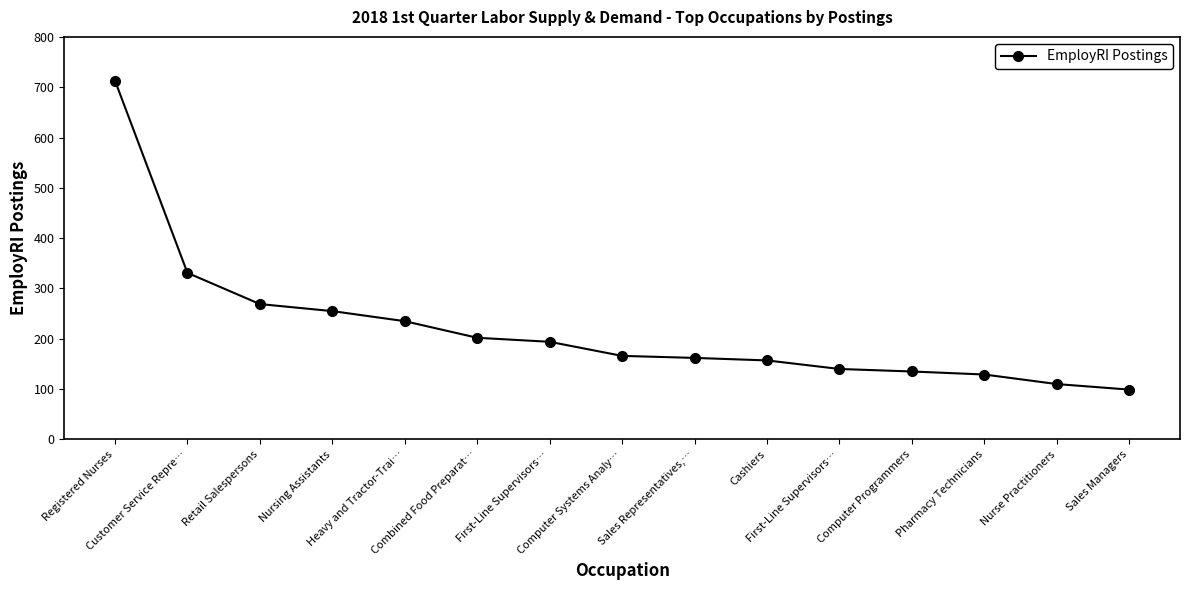

What is the approximate value at Registered Nurses?

713